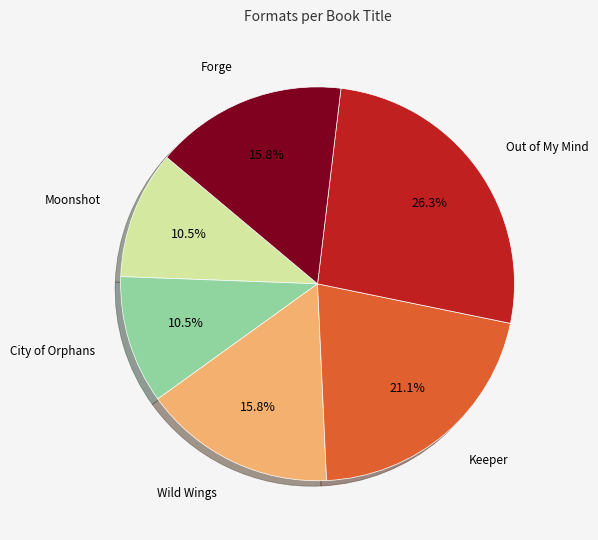

Does any single category account for the majority?

No